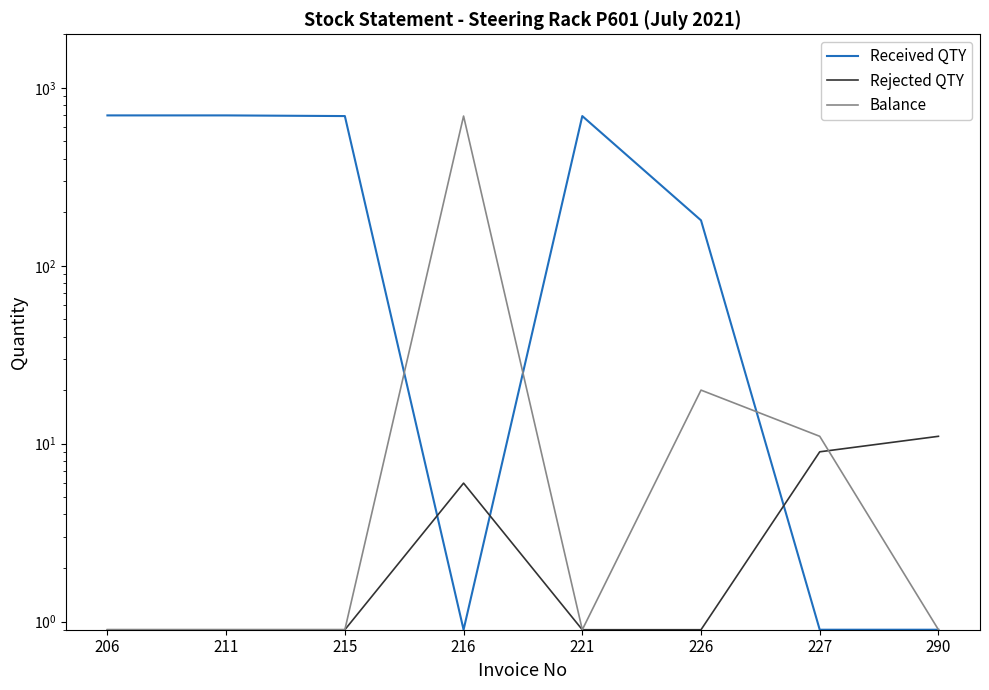

Which has a higher value, 227 or 226?

226